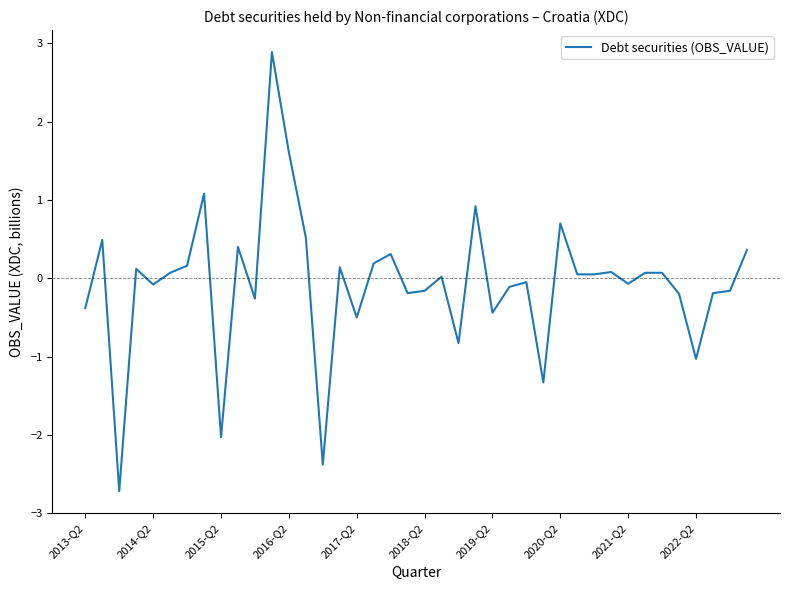

What is the sum of all values?

-2.8